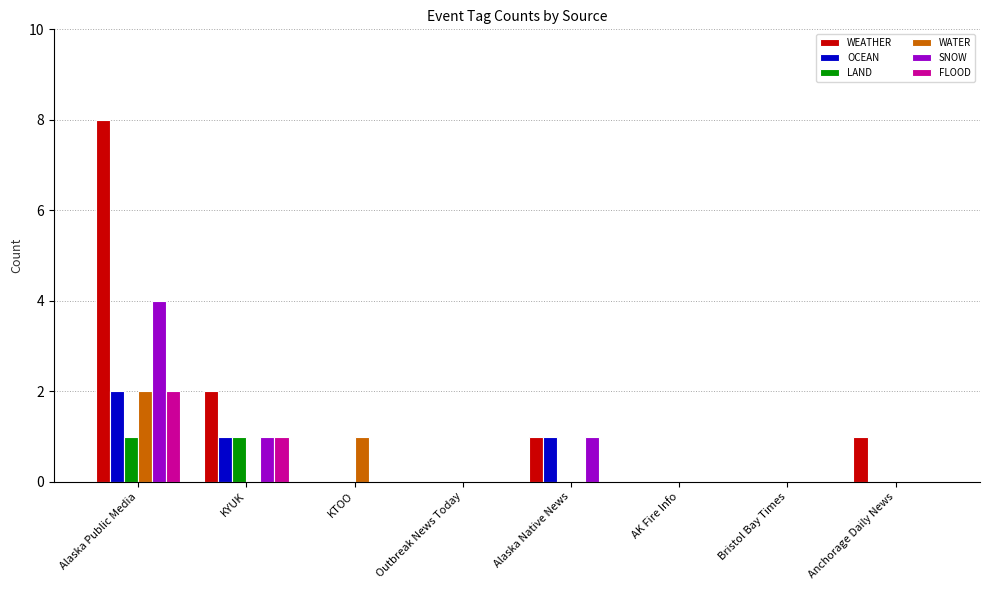

Count the SNOW values in the range 0 to 1.

7